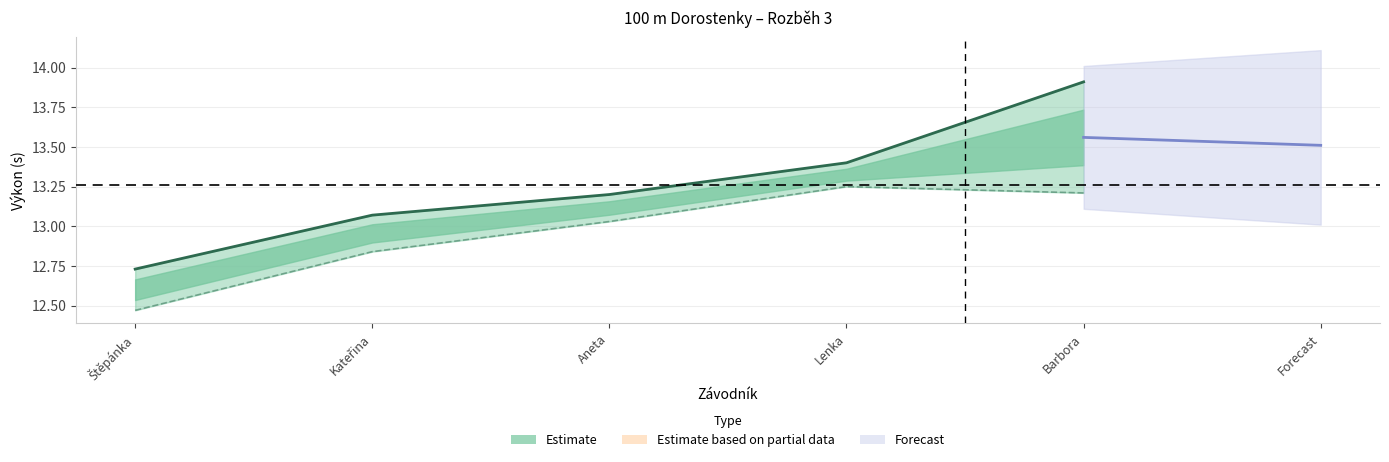

In PB, how many points are higher than both neighbors (excluding endpoints)?

1